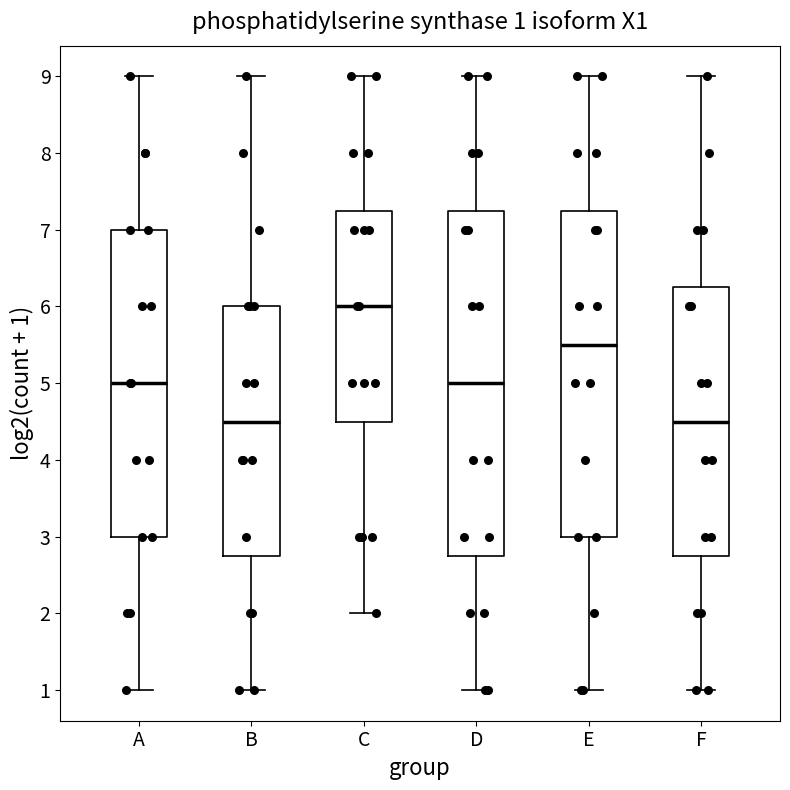

Which box has the highest median line?

C